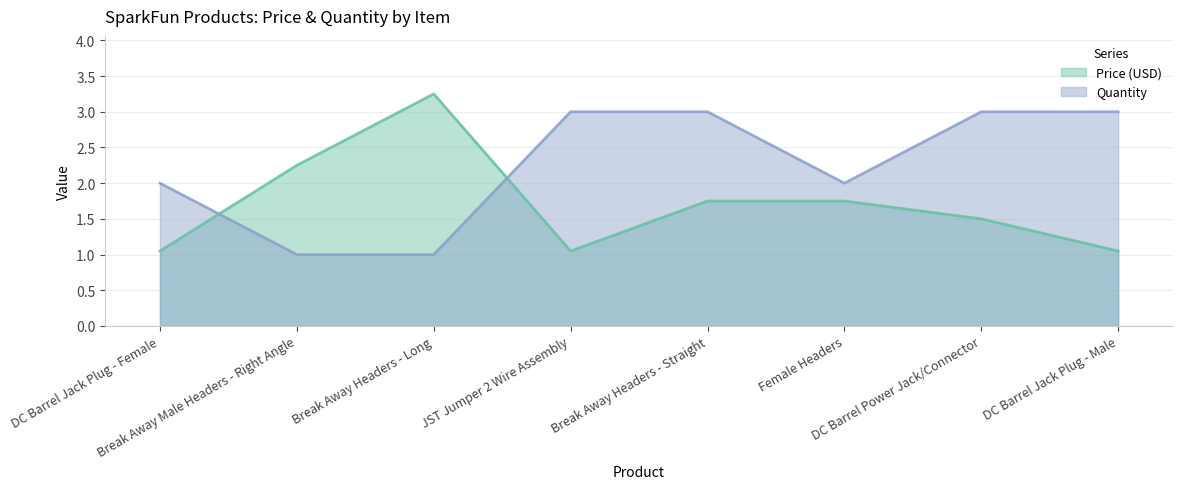

What is the highest value of the Price (USD) series?

3.2